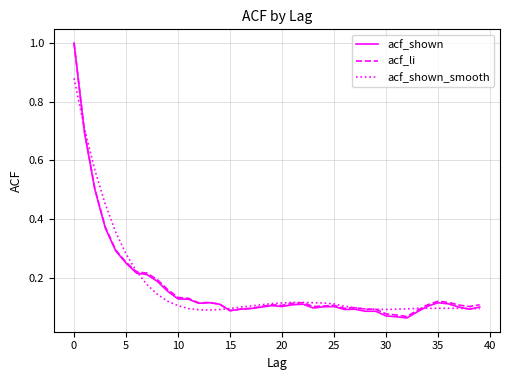

What is the maximum value shown in the chart?

1.0